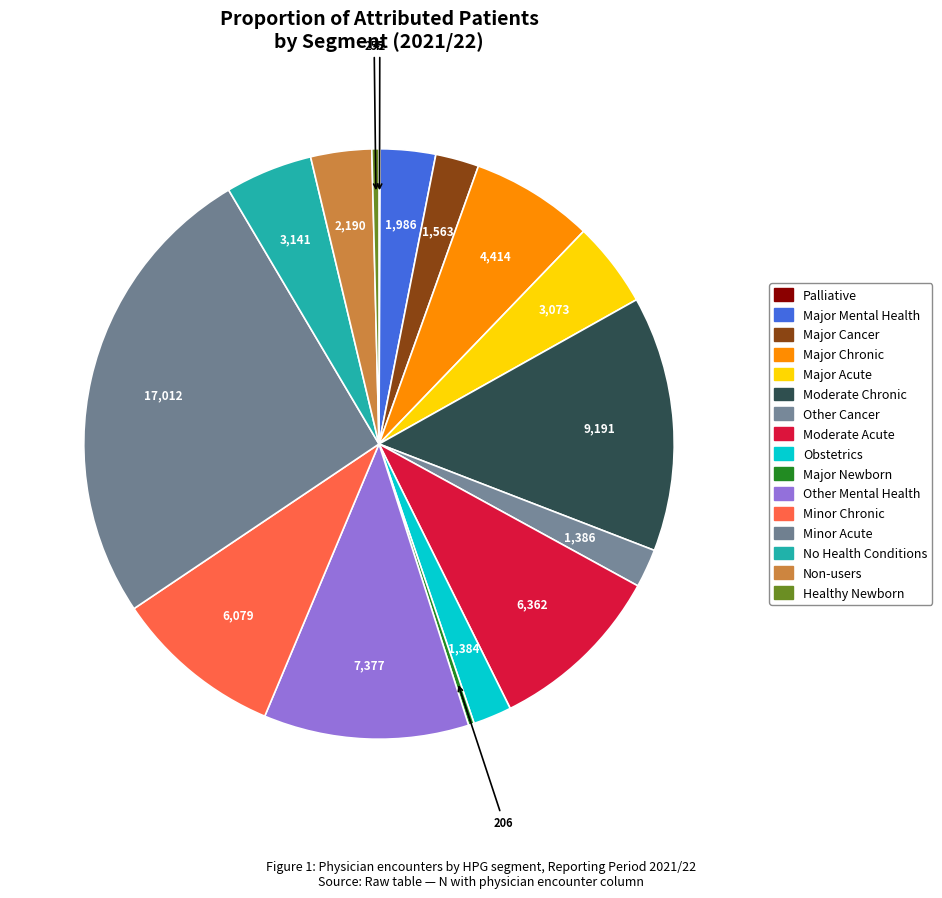

True or false: Minor Acute accounts for 26% of the total.

True